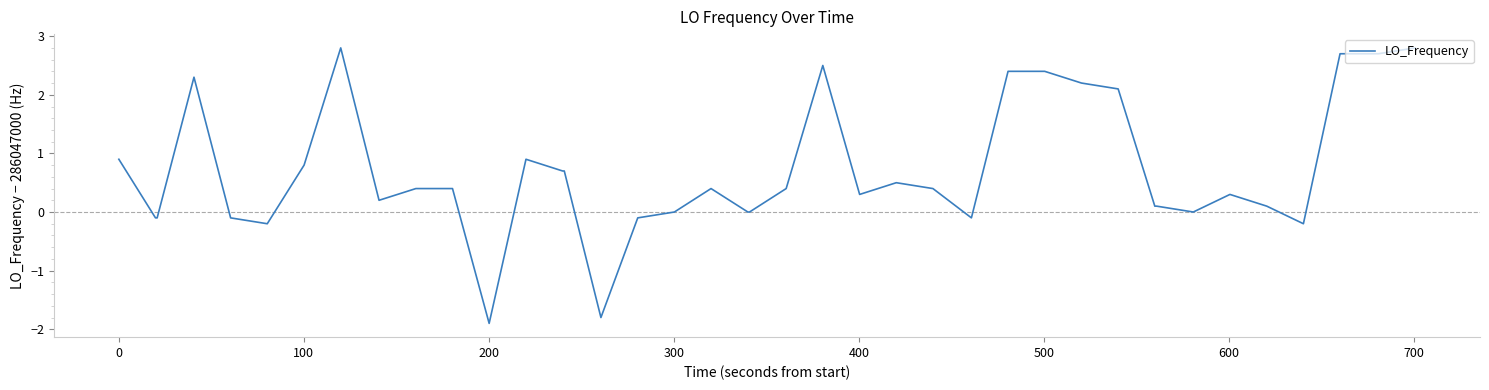

What is the maximum value shown in the chart?

2.8